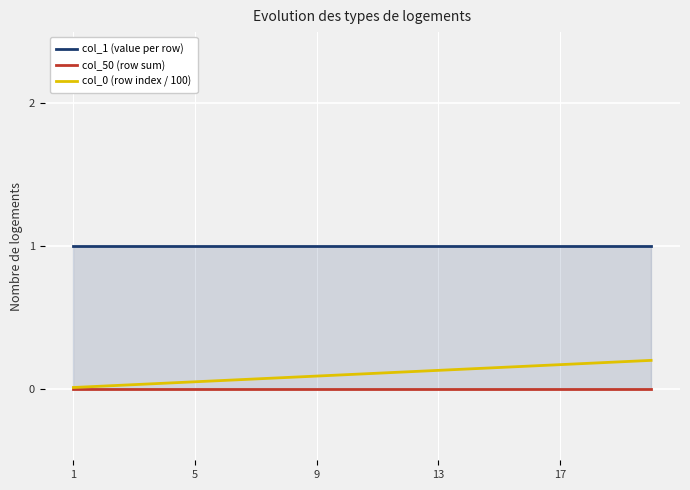

The value of col_0 (row index / 100) at 1 is 0.0. True or false?

True